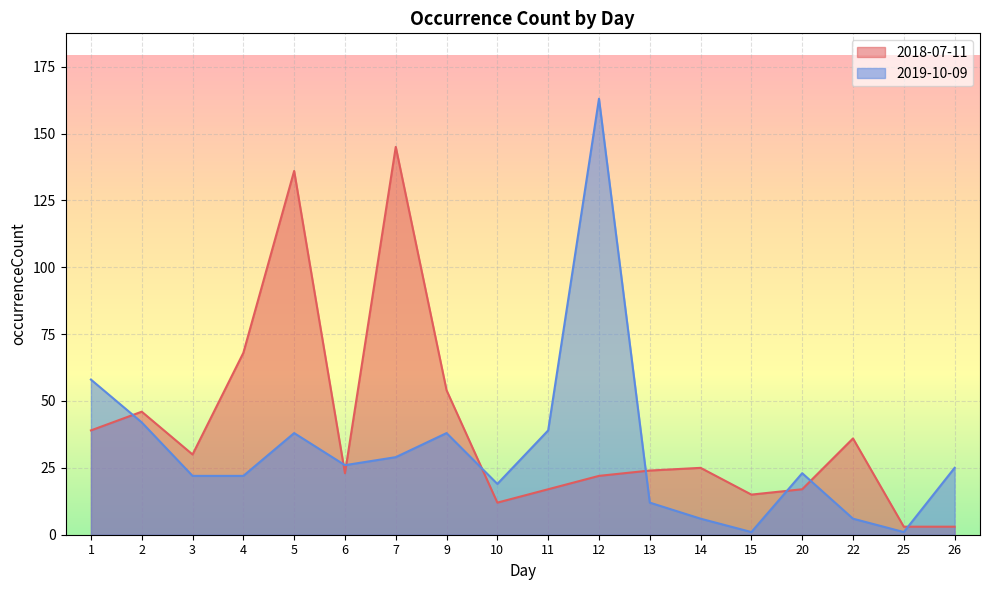

True or false: 2018-07-11 has a value of 68 at 4.

True